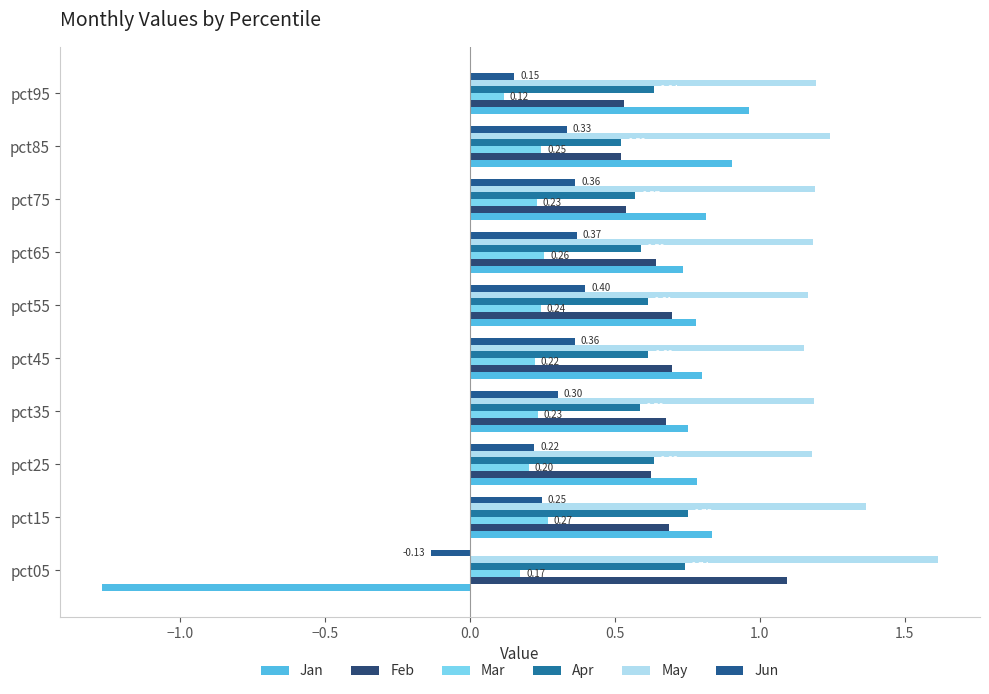

What is the difference between the maximum and minimum values in the May series?

0.5